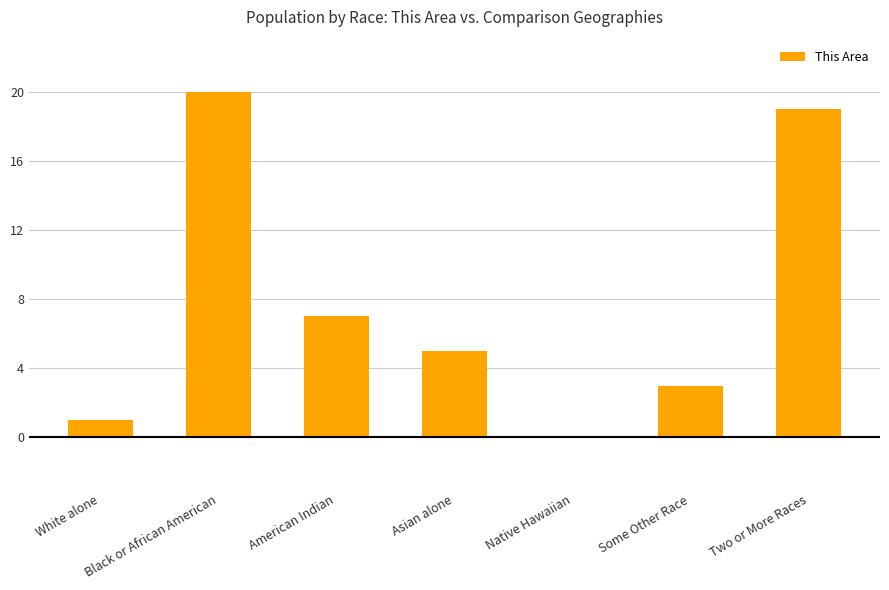

What is the difference between the values at Black or African American and Native Hawaiian?

20